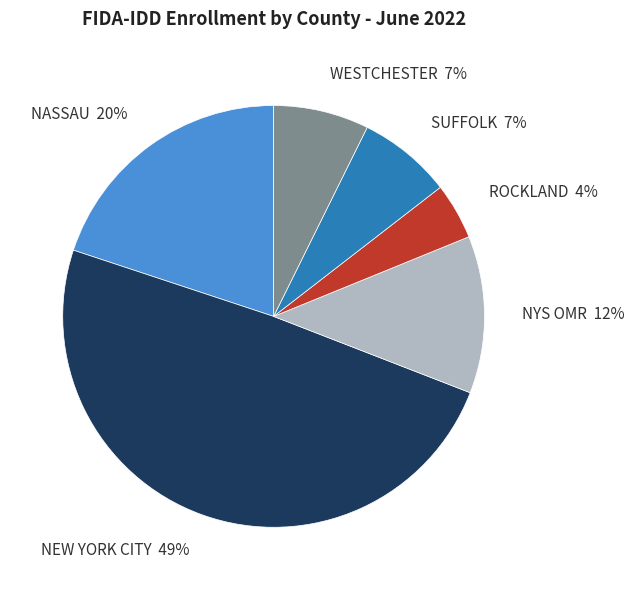

How many segments does this pie chart have?

6